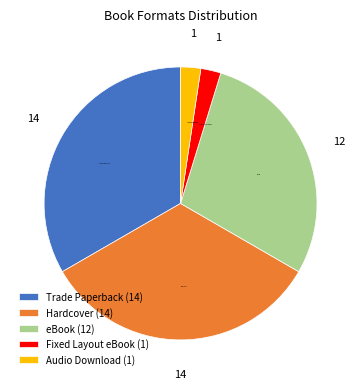

Is Fixed Layout eBook the majority of the pie?

No